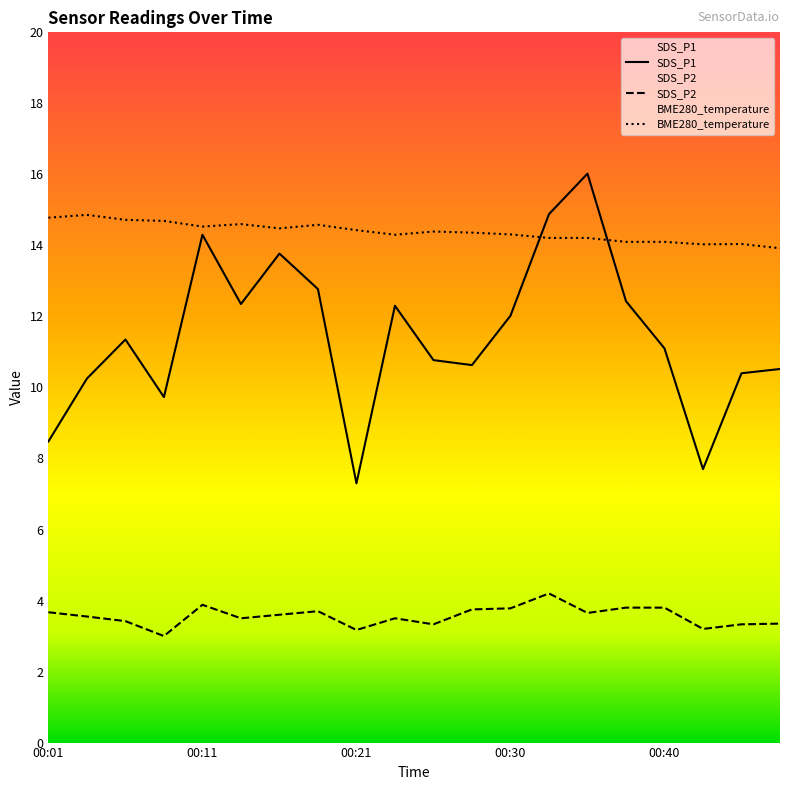

True or false: SDS_P1 has more than 0 points higher than both neighbors.

True